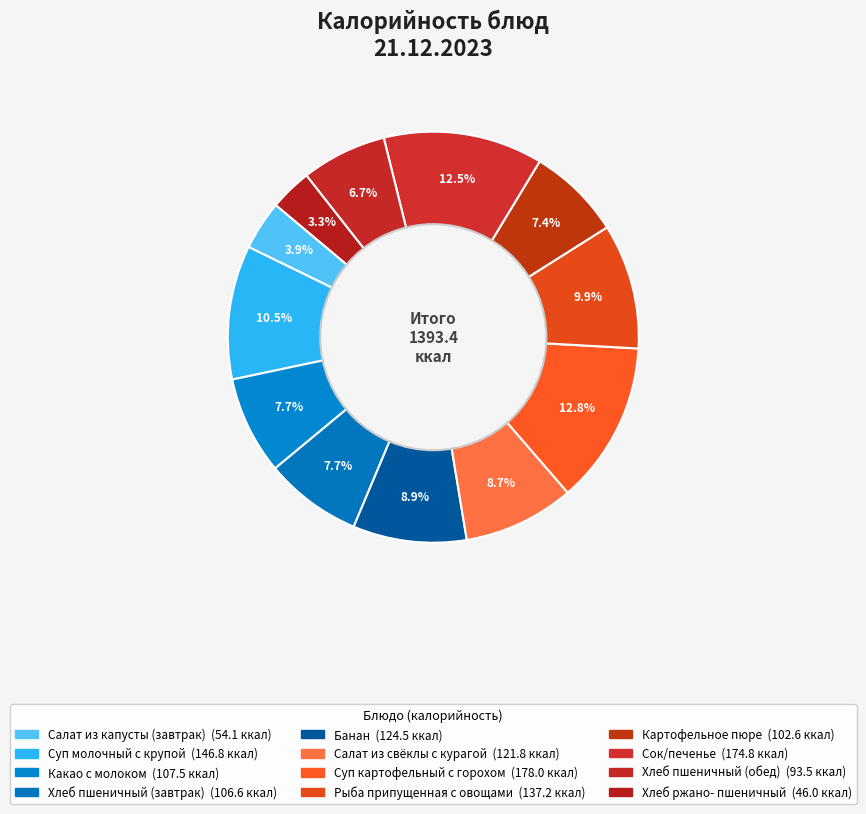

How many segments does this pie chart have?

12